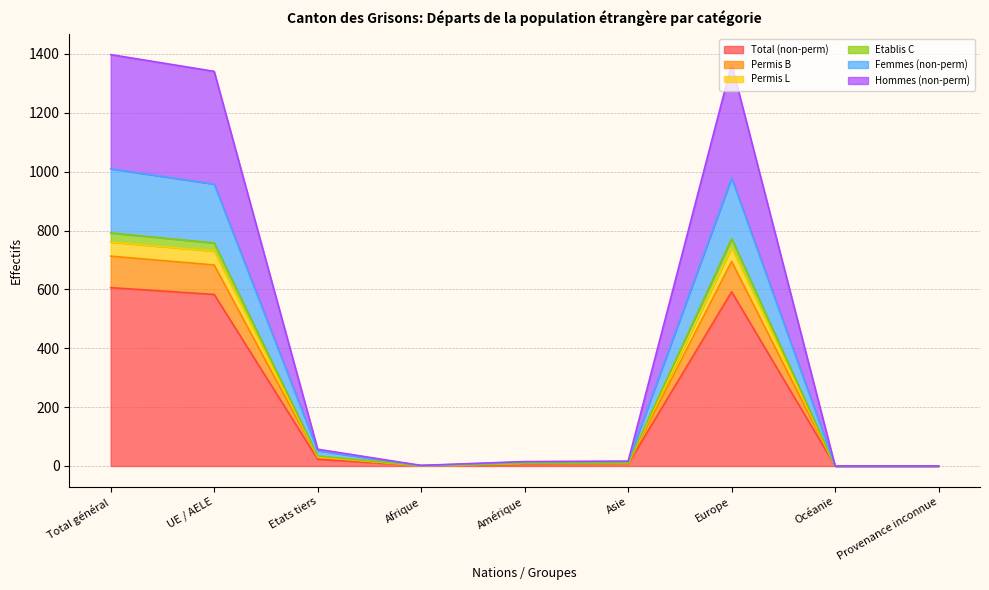

True or false: Total (non-perm) and Femmes (non-perm) intersect in this chart.

False